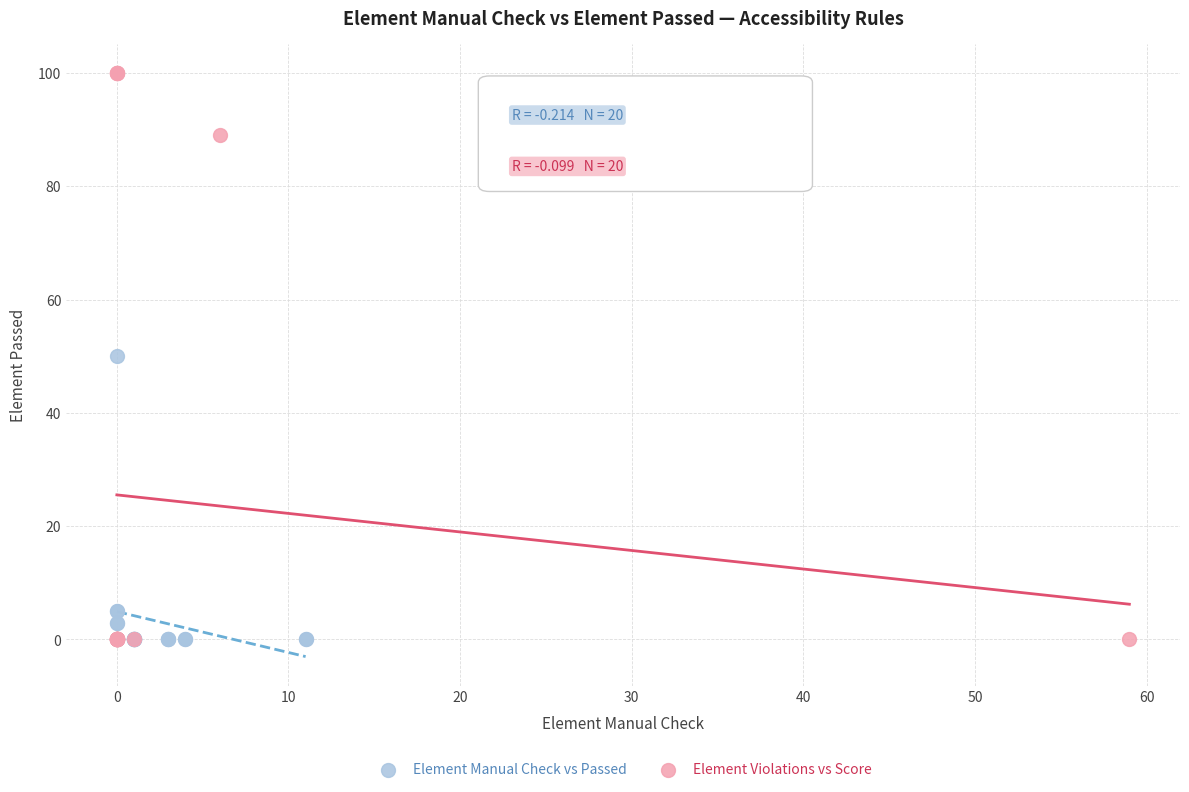

Which series has the widest spread of Y values?

Element Violations vs Score